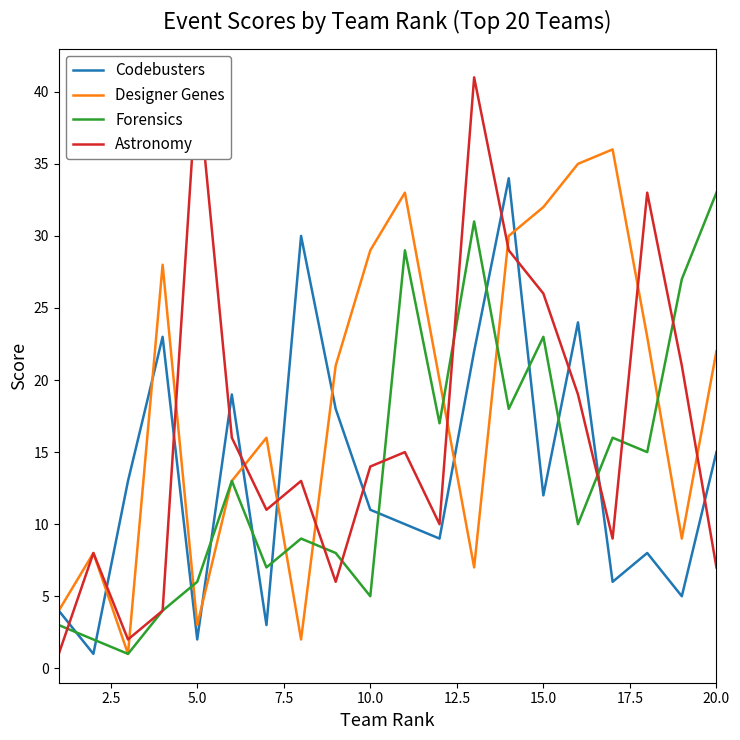

True or false: Forensics and Codebusters cross at least once.

True